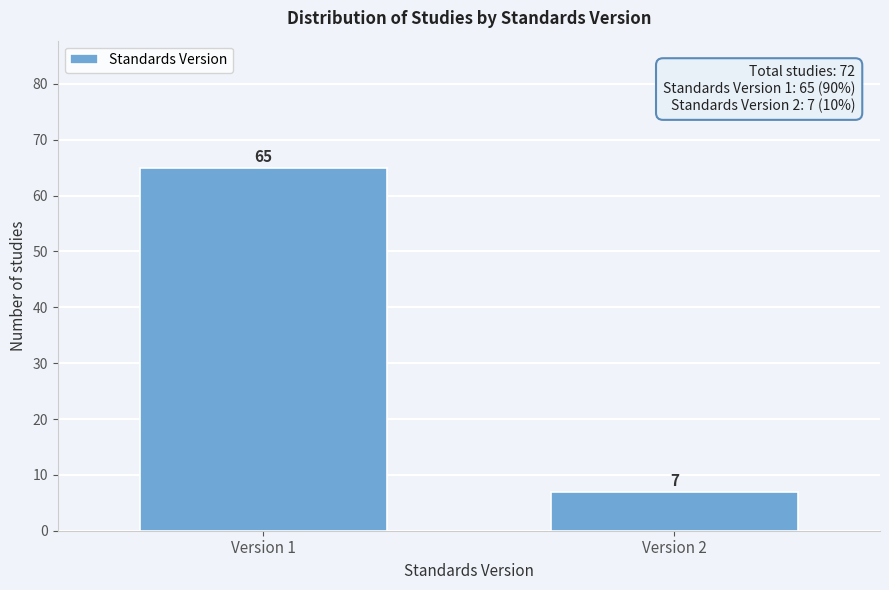

Reading left to right, what are all the values shown in this chart?

Version 1=65	Version 2=7